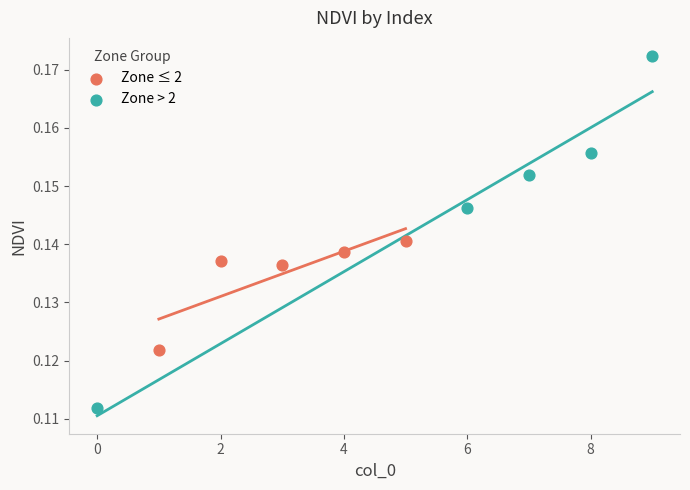

Which series reaches the minimum Y coordinate?

Zone > 2